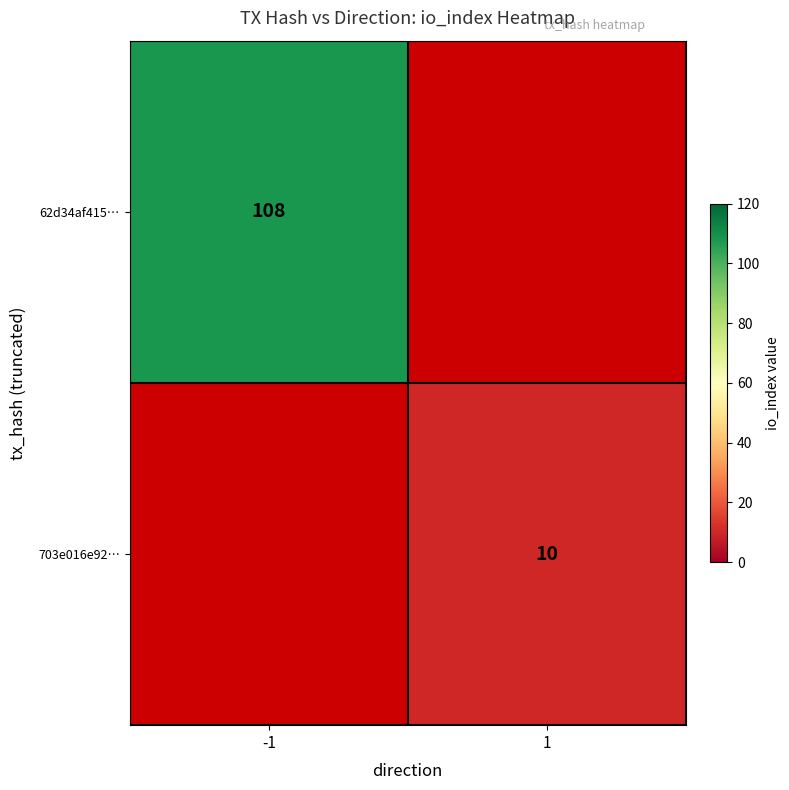

Which category has the highest value across all series?

-1